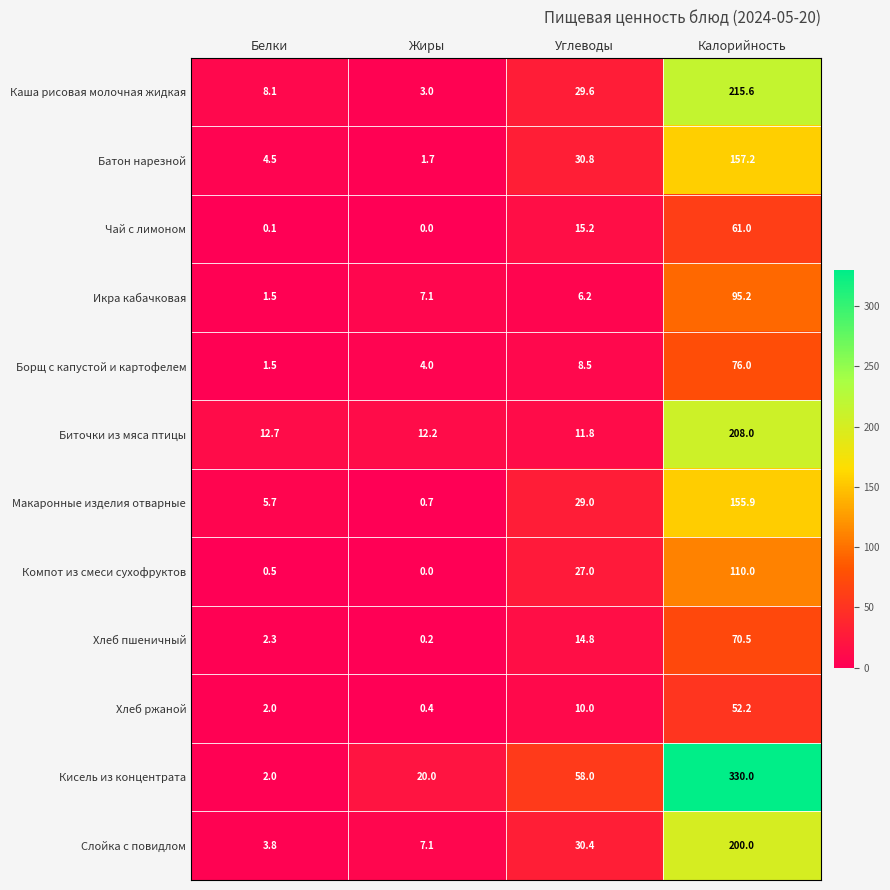

What is the maximum value for Икра кабачковая?

95.2